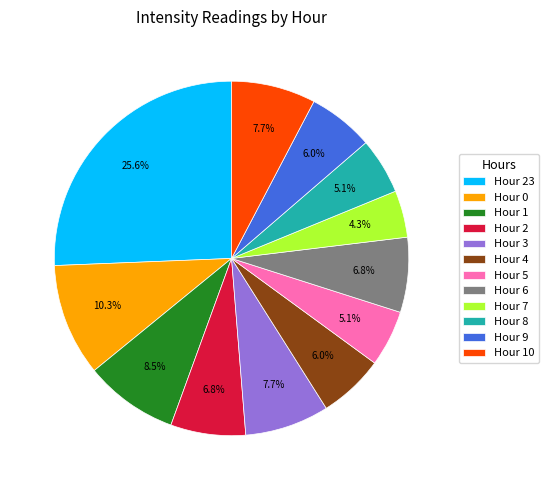

What percentage is NOT represented by Hour 3?

92.3%